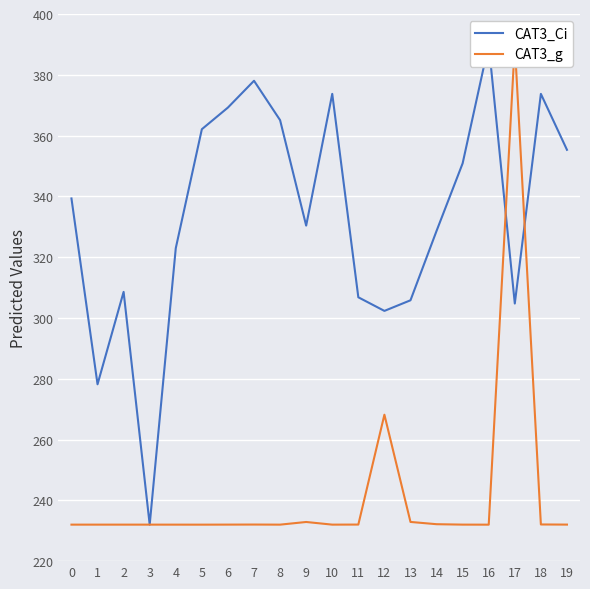

What is the value of the CAT3_g point at the 17th from the left?

232.0